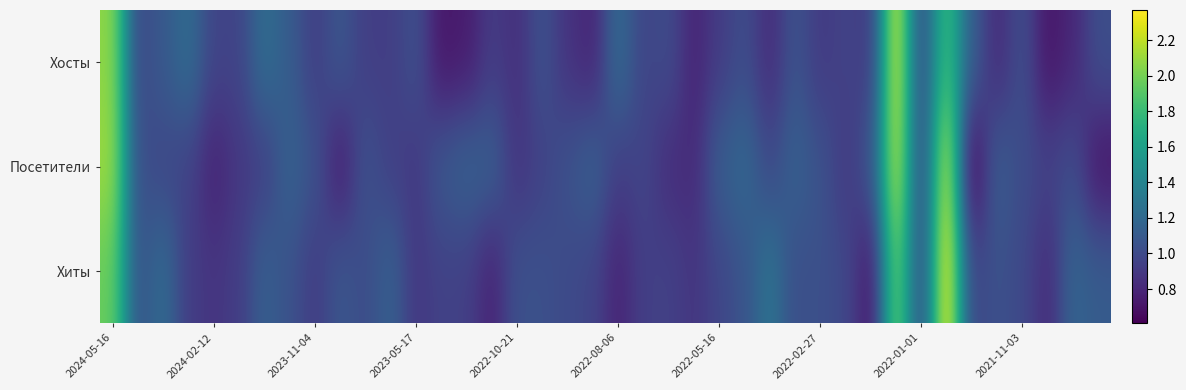

List the series in order of their overall mean, lowest first.

Хосты, Посетители, Хиты